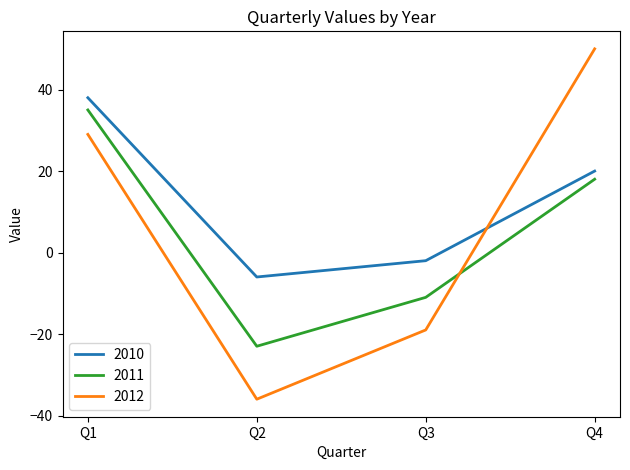

What is the spread (max minus min) of values at Q3?

17